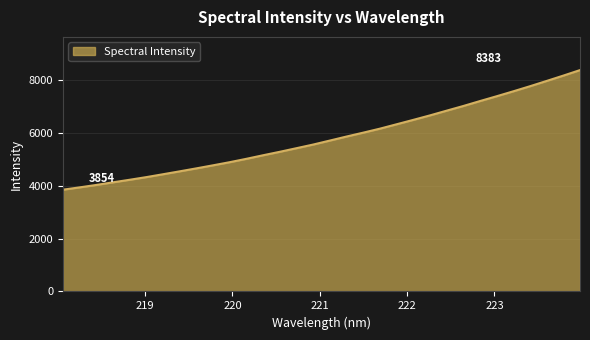

Reading left to right, list all the values displayed in this chart.

3854.0	3941.5	4033.7	4133.1	4230.1	4330.7	4439.6	4549.9	4662.2	4778.1	4896.7	5024.6	5159.2	5290.2	5426.8	5564.6	5715.8	5868.1	6015.1	6166.1	6332.2	6498.9	6668.5	6847.3	7024.2	7211.1	7393.2	7580.4	7772.6	7972.7	8174.9	8383.3